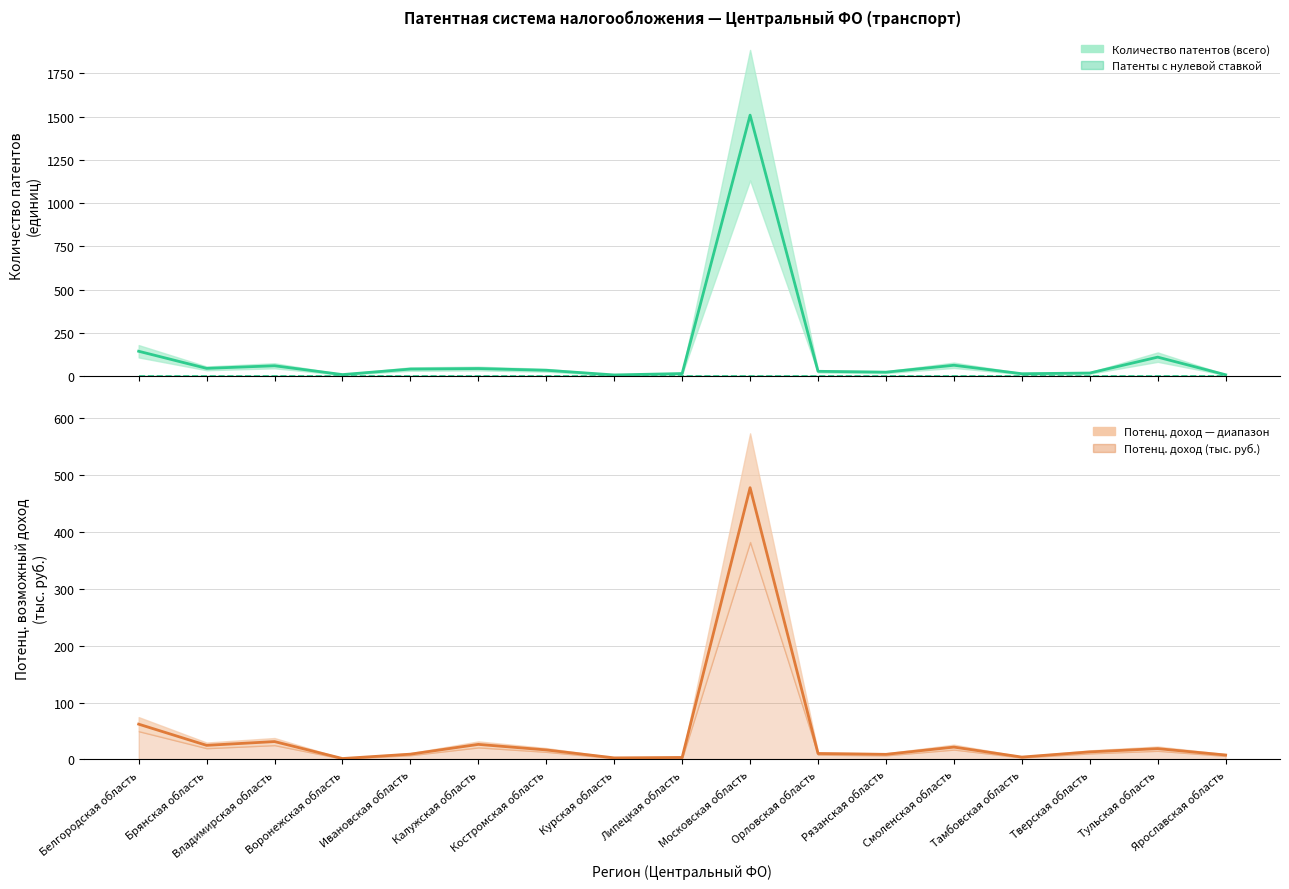

What position from the left is Смоленская область?

13